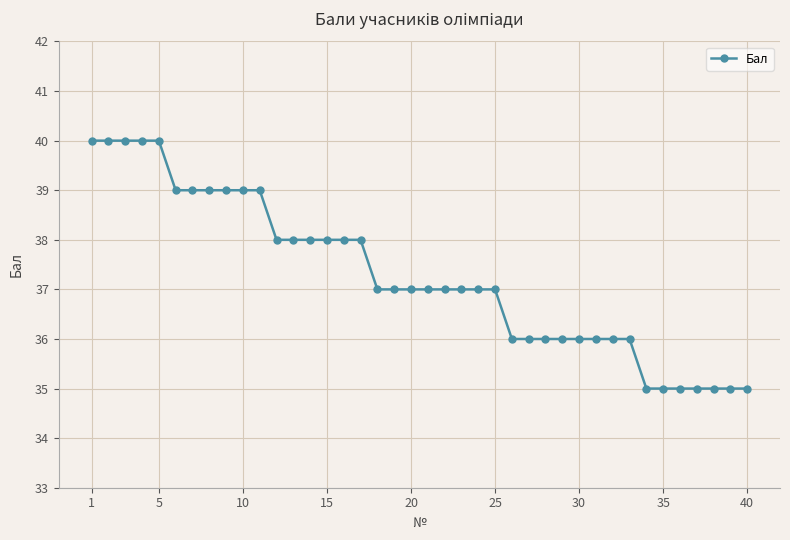

What is the average value?

37